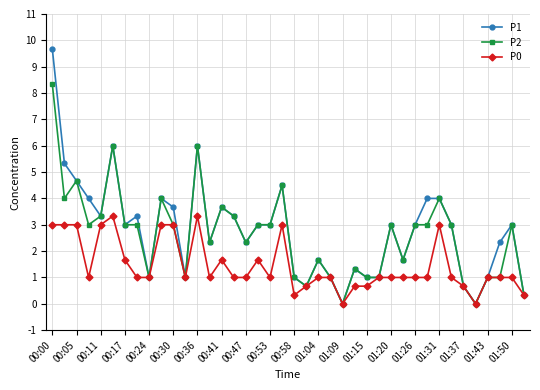

What is the difference between the second highest and second lowest values in the P0 series?

3.3